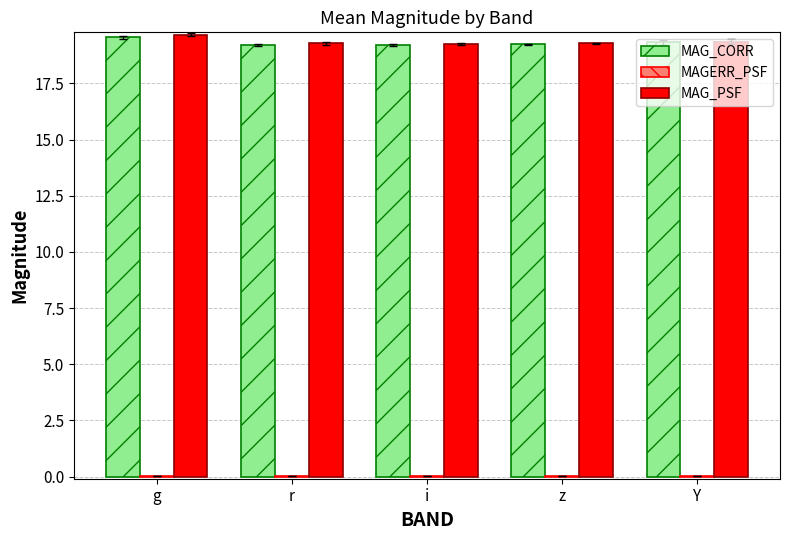

Is the value of MAG_CORR at r greater than the value of MAG_PSF at g?

No